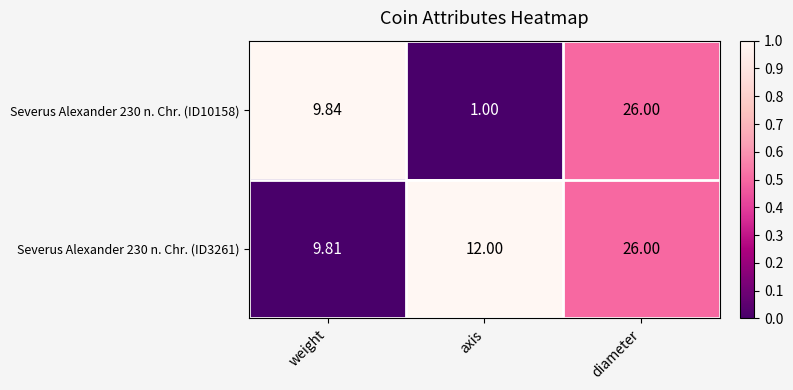

Rank the categories by Severus Alexander 230 n. Chr. (ID3261) value from highest to lowest.

diameter, axis, weight